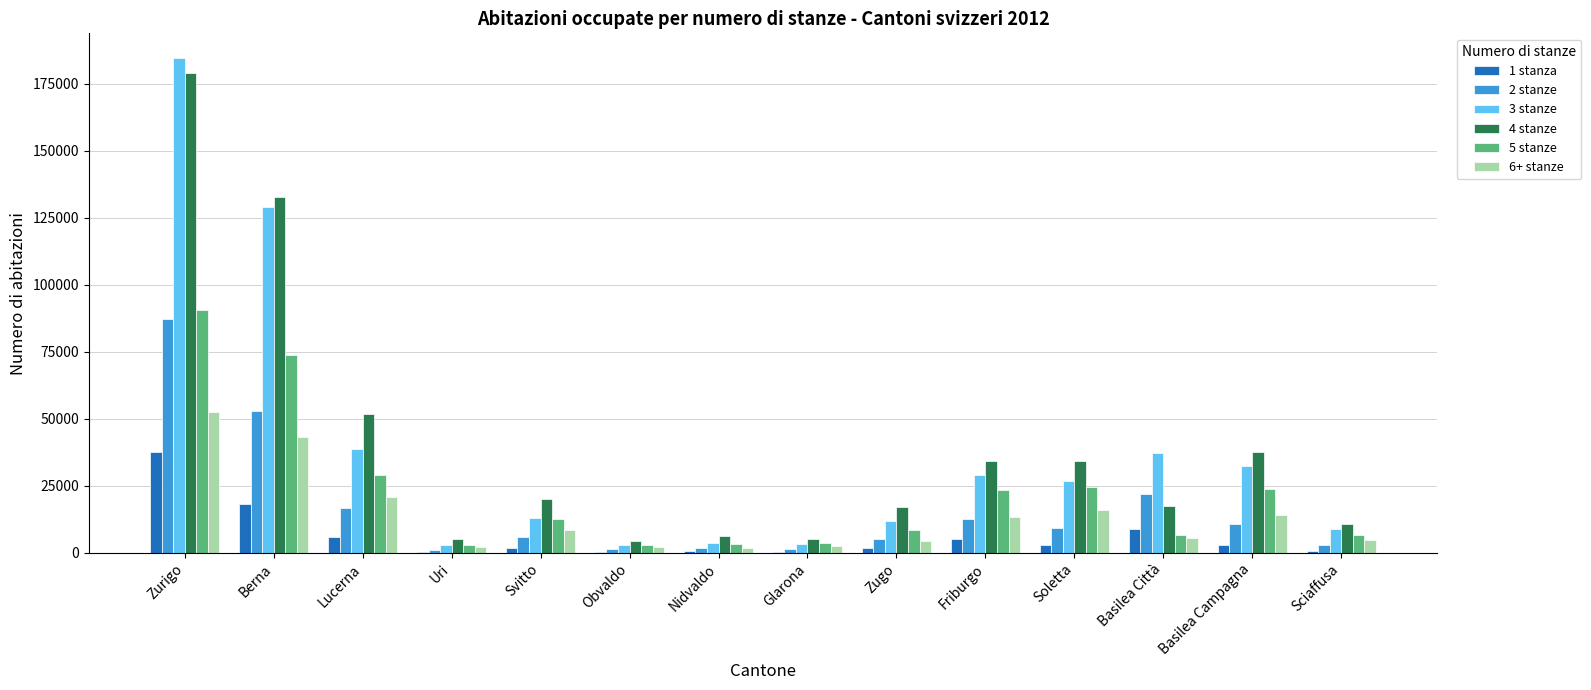

How many groups of bars are there?

14